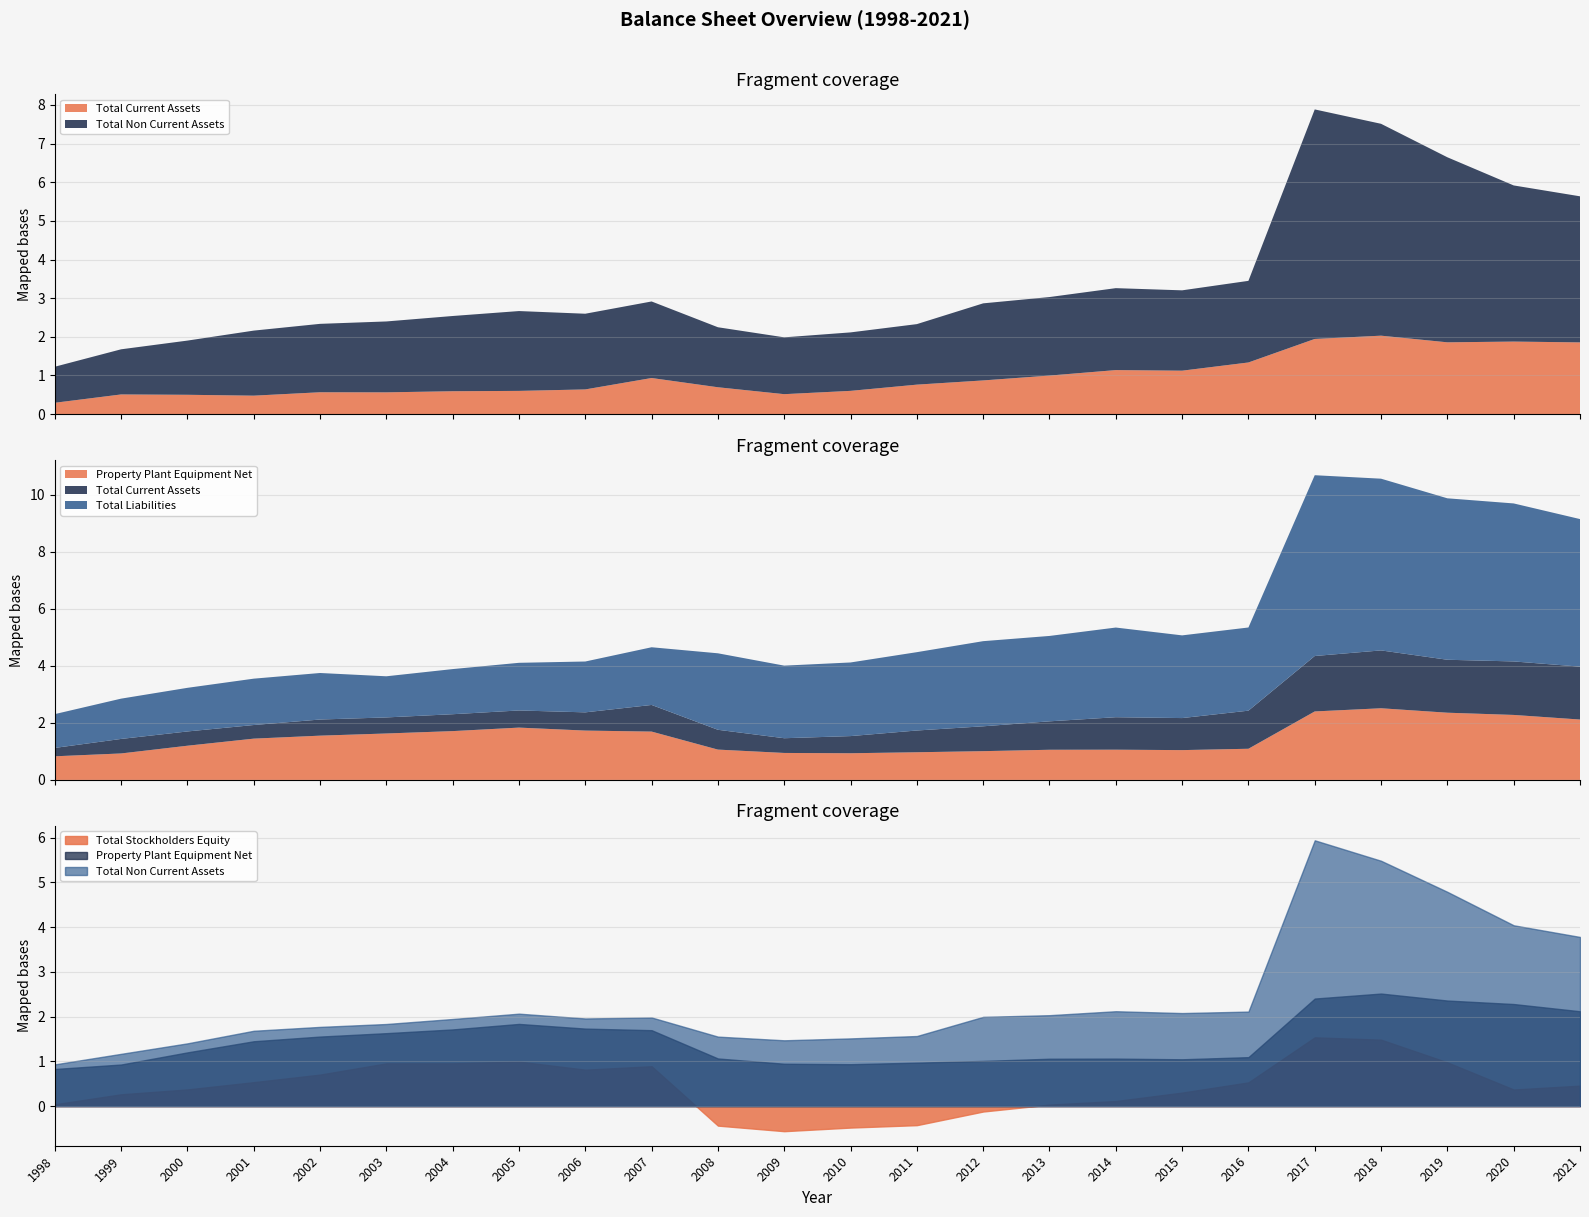

In Property Plant Equipment Net, how many points are lower than both neighbors (excluding endpoints)?

2